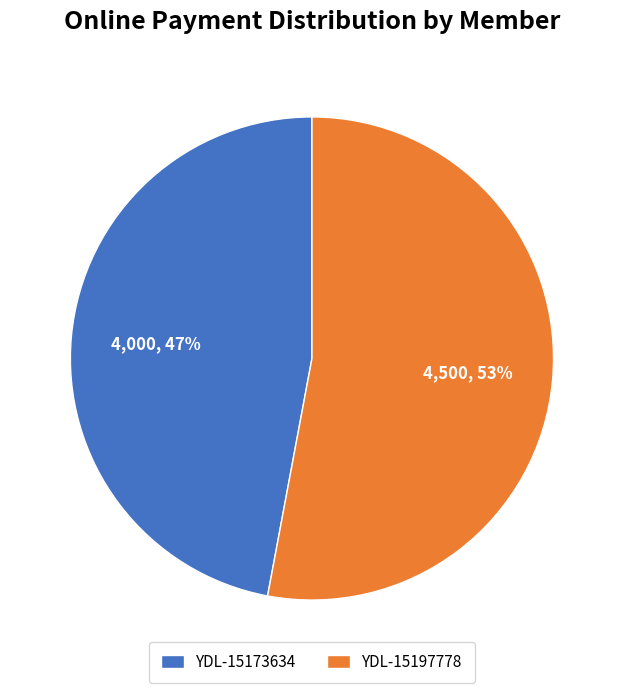

Rank the categories by value from lowest to highest.

YDL-15173634, YDL-15197778